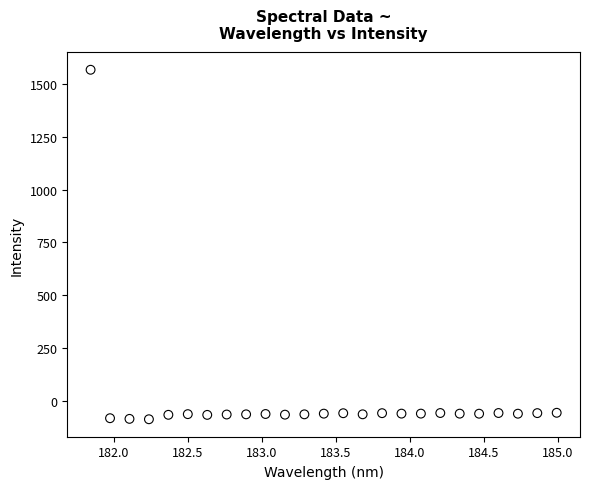

What is the range of X values (max minus min)?

3.1